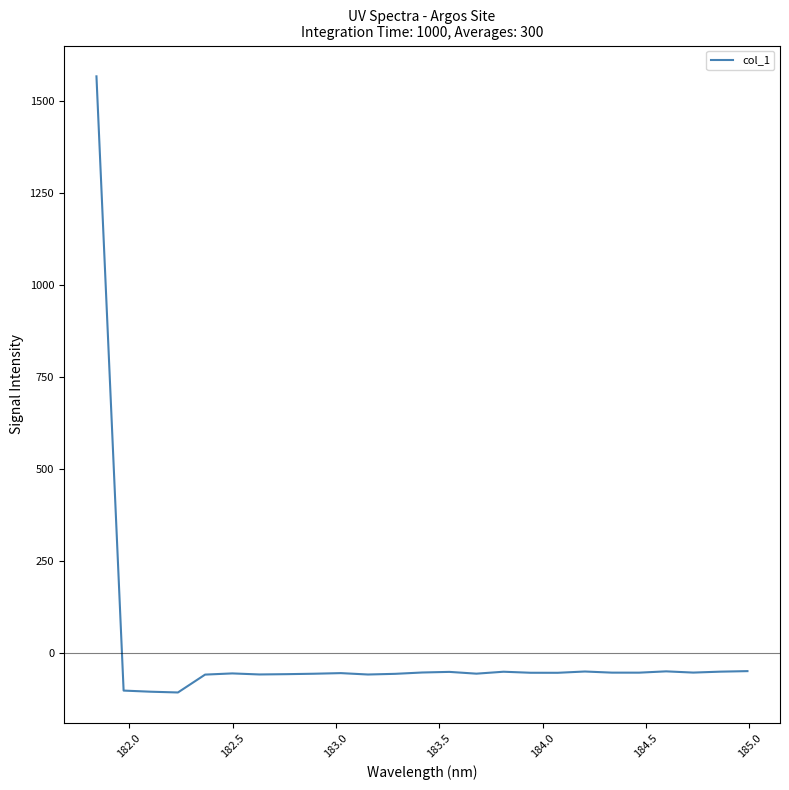

What is the difference between the maximum and minimum values?

1674.1